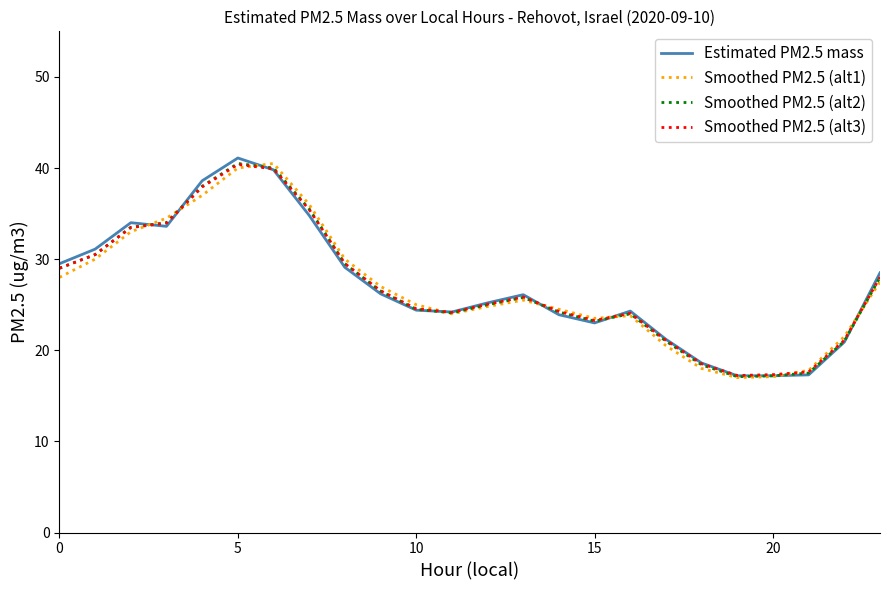

What is the minimum value for Smoothed PM2.5 (alt1)?

17.0